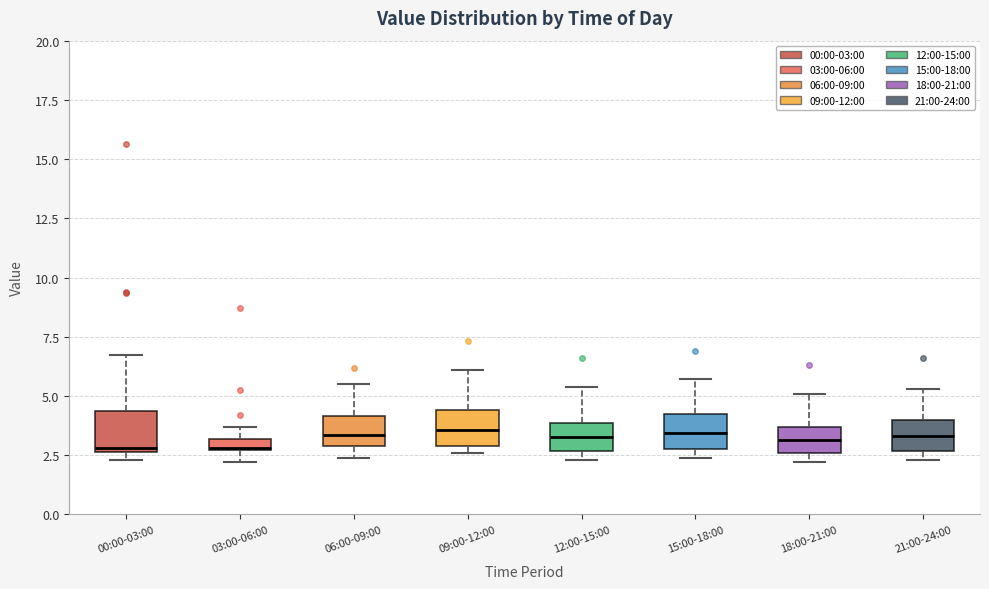

Where does the upper whisker of the box for 21:00-24:00 end on the y-axis? The values are not printed on the chart, so give them approximately, as read against the axis.

5.5